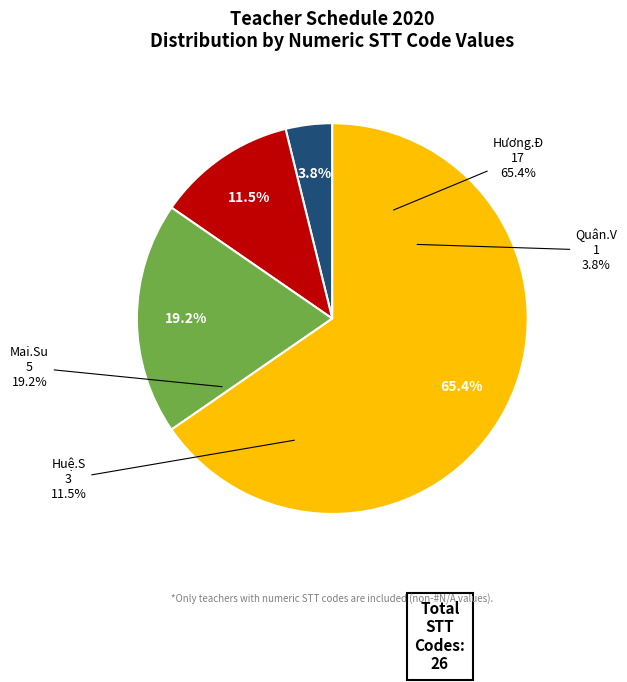

Does Hương.Đ (17) represent more than half of the total?

Yes